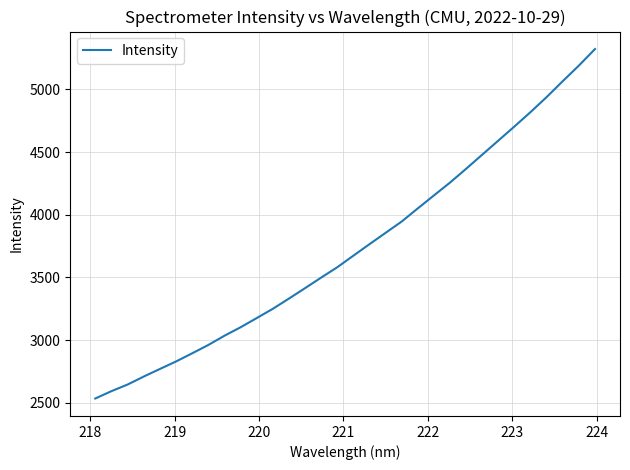

What is the greatest value displayed?

5322.1